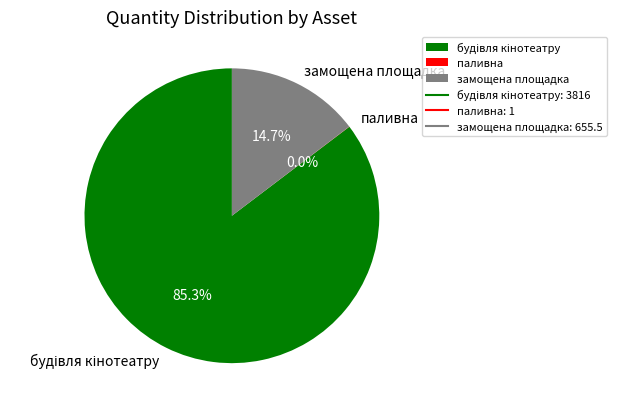

Is замощена площадка the majority of the pie?

No